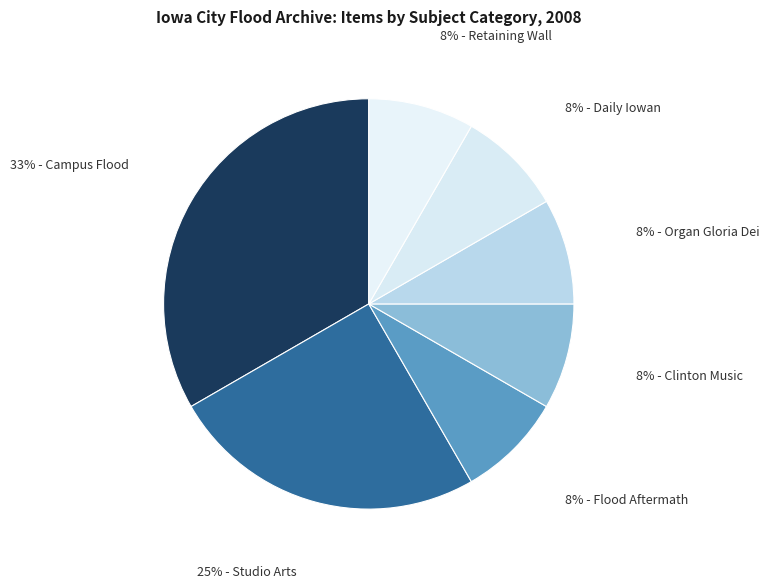

How many slices are in this pie chart?

7